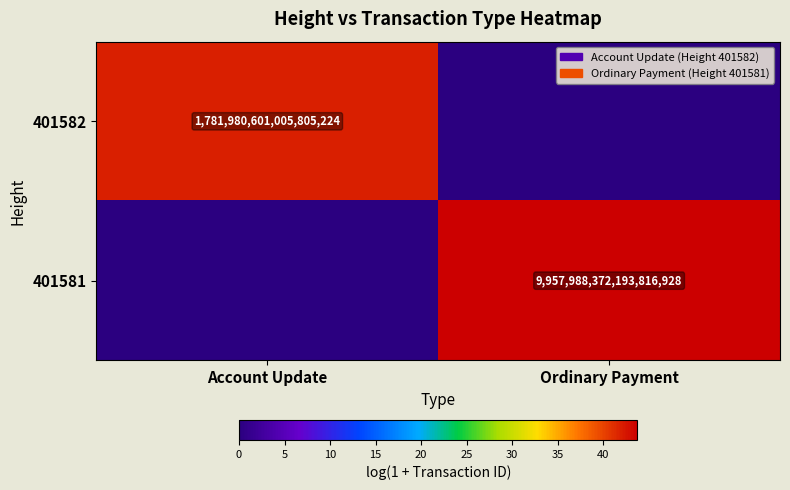

True or false: 401581 has a value of 9957988372193816576 at Ordinary Payment.

True